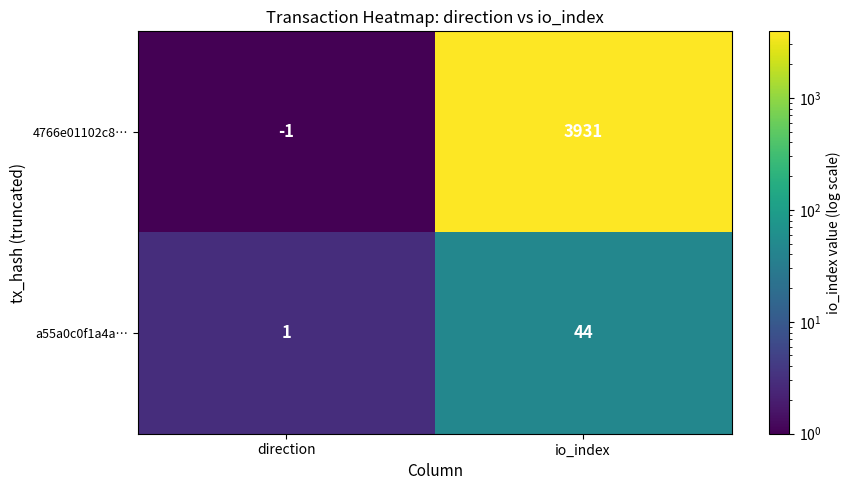

What is the greatest value displayed?

3931